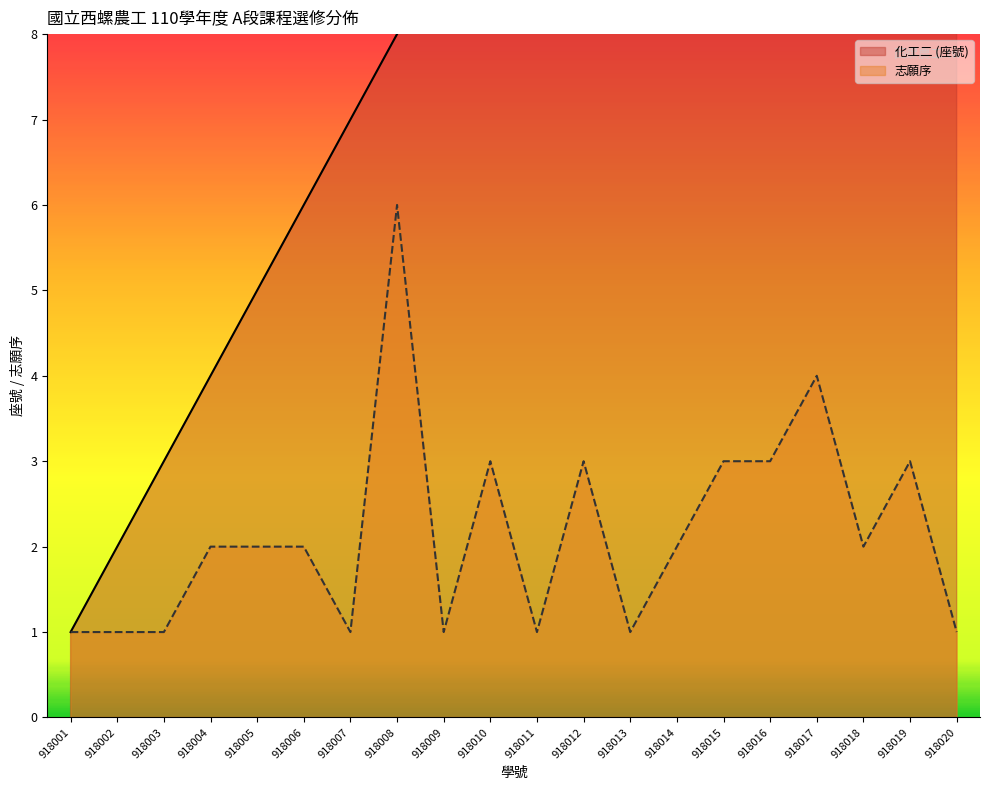

What is the value of the 志願序 point at the 2nd from the left?

1